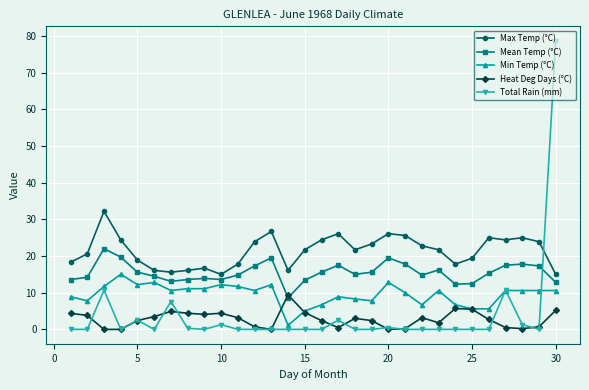

How many categories are shown in the chart?

30